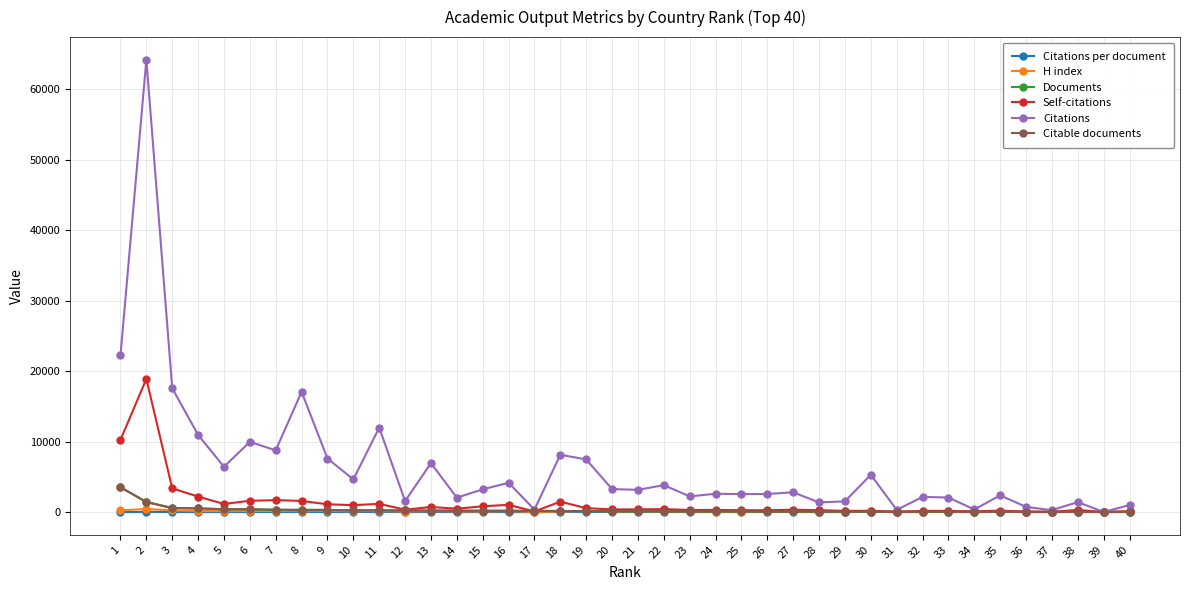

Which series has the largest range (max minus min)?

Citations